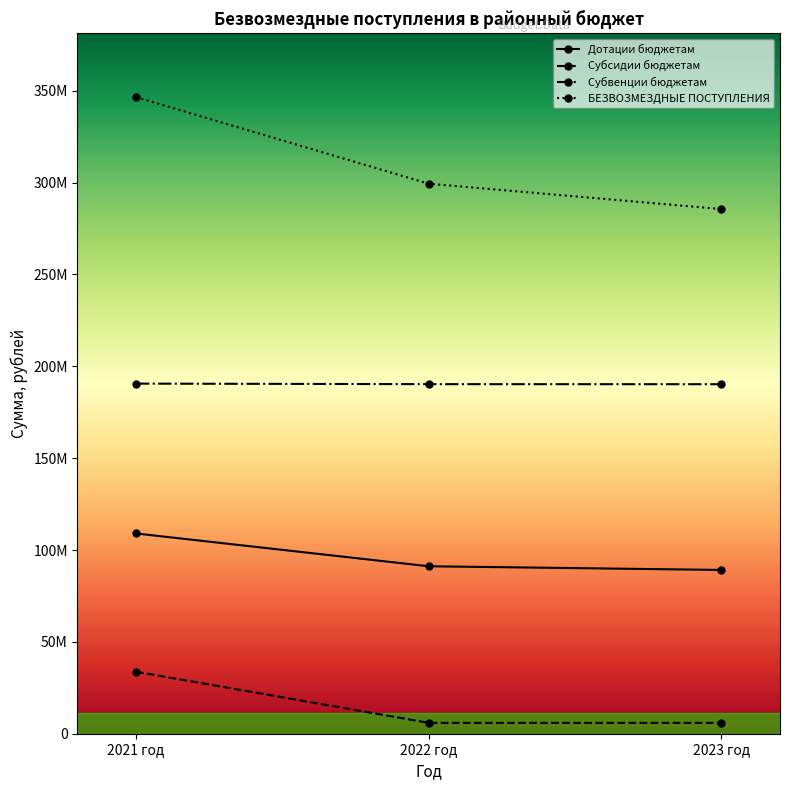

What is the maximum value shown in the chart?

346494964.9